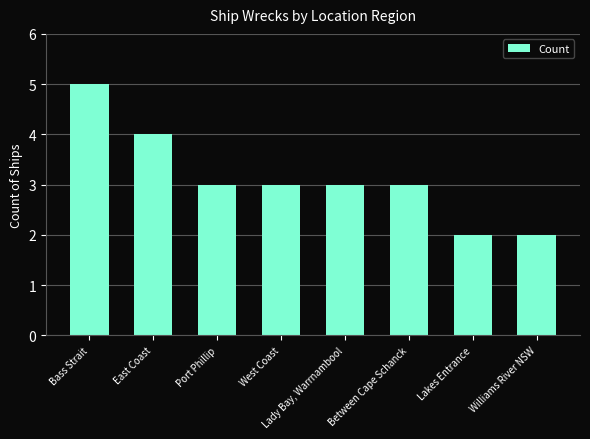

Which has a higher value, Williams River NSW or East Coast?

East Coast